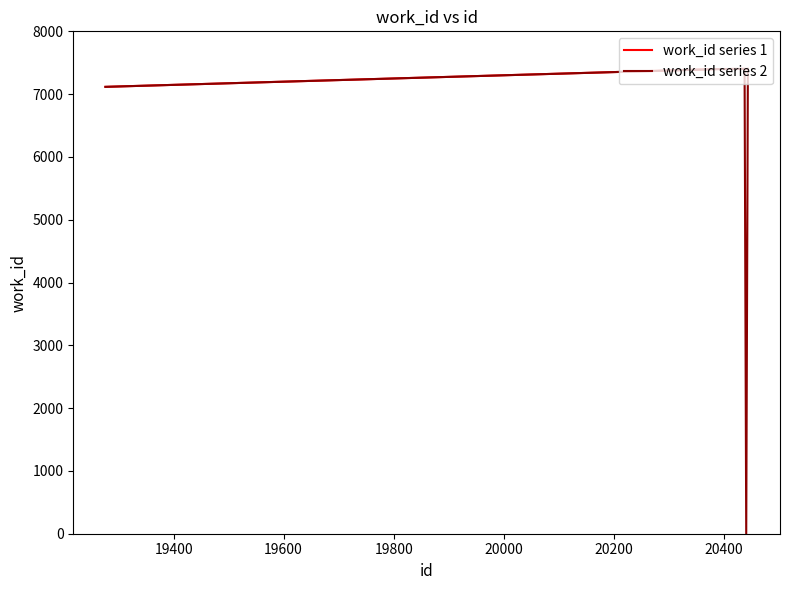

At how many categories does at least one series exceed 4954?

10